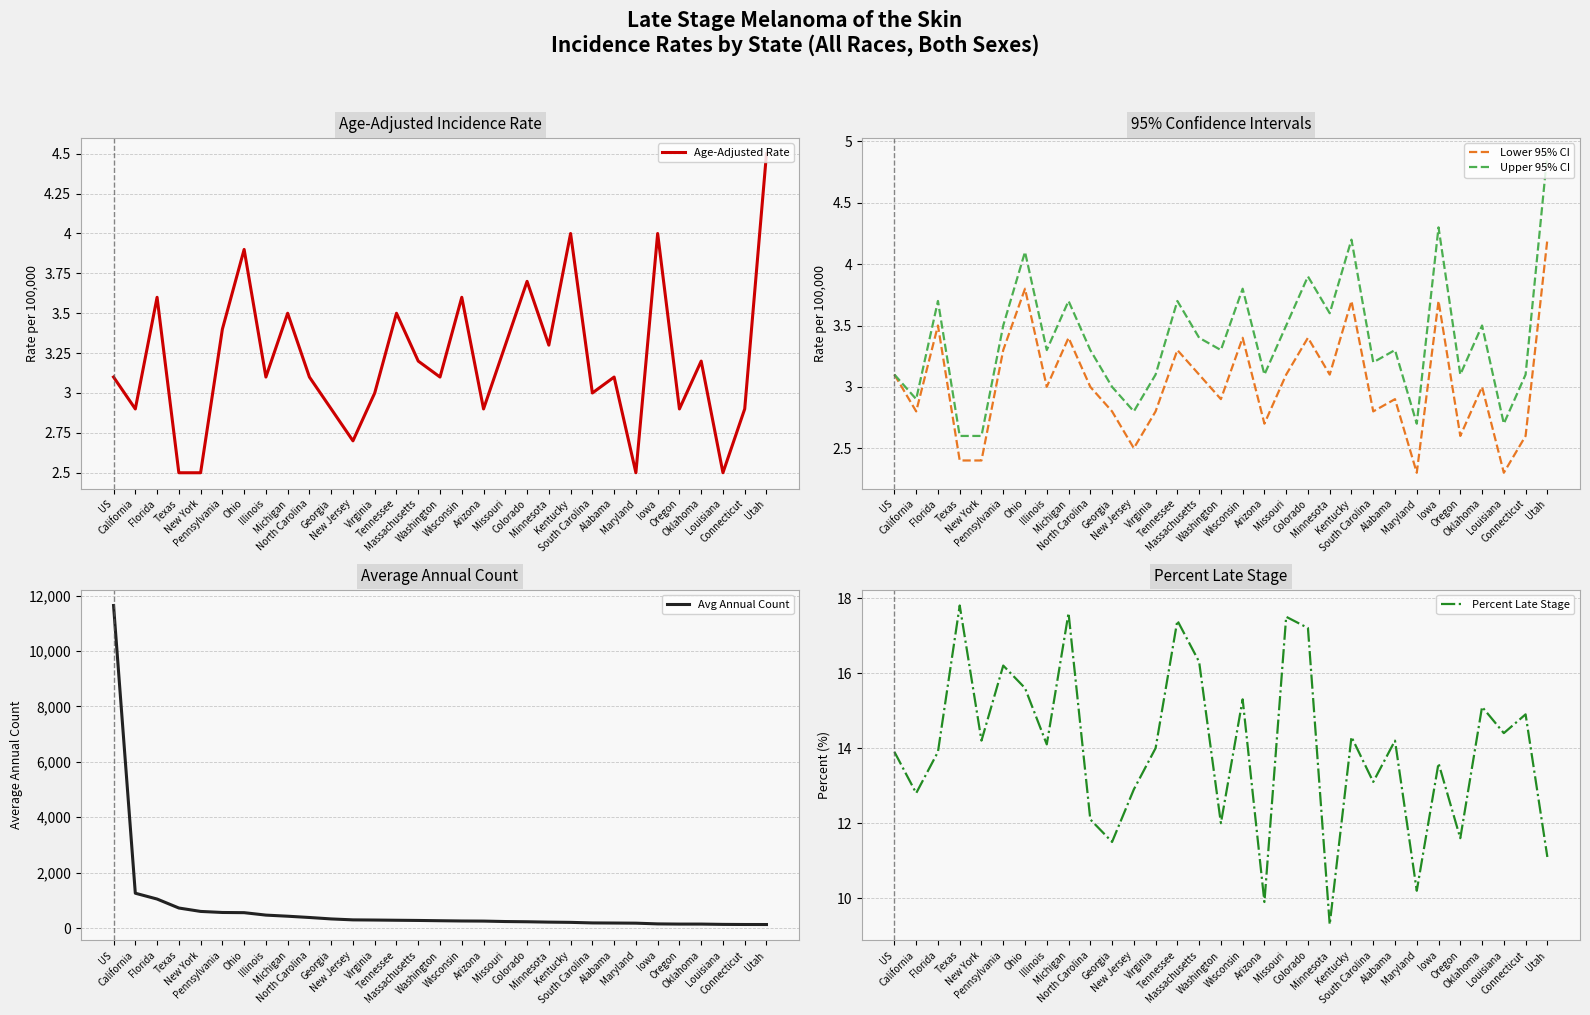

True or false: Age-Adjusted Rate has a value of 0.8 at US.

False